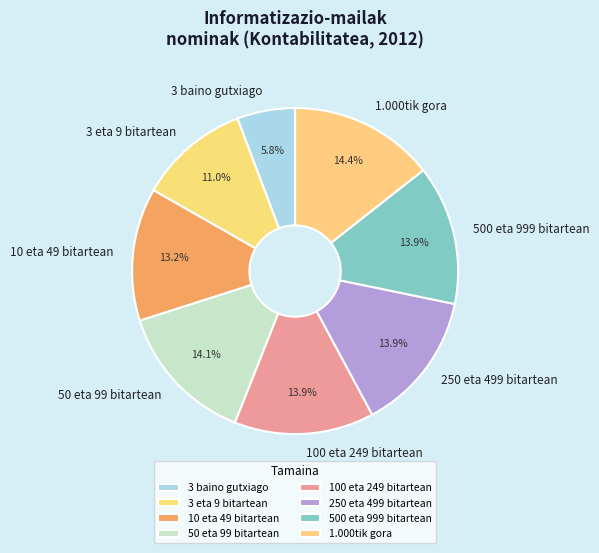

Does 100 eta 249 bitartean account for over 50% of the chart?

No